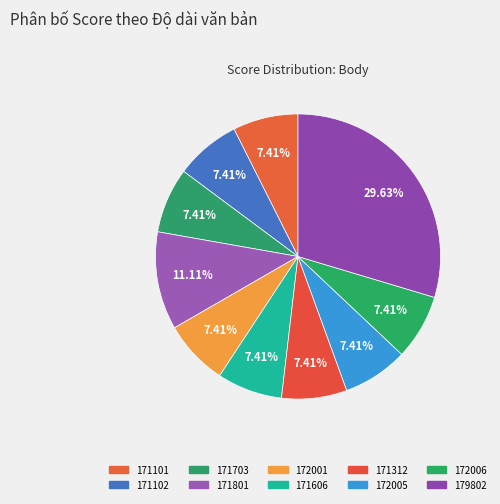

Do 172005 and 171312 together represent more than half of the pie?

No